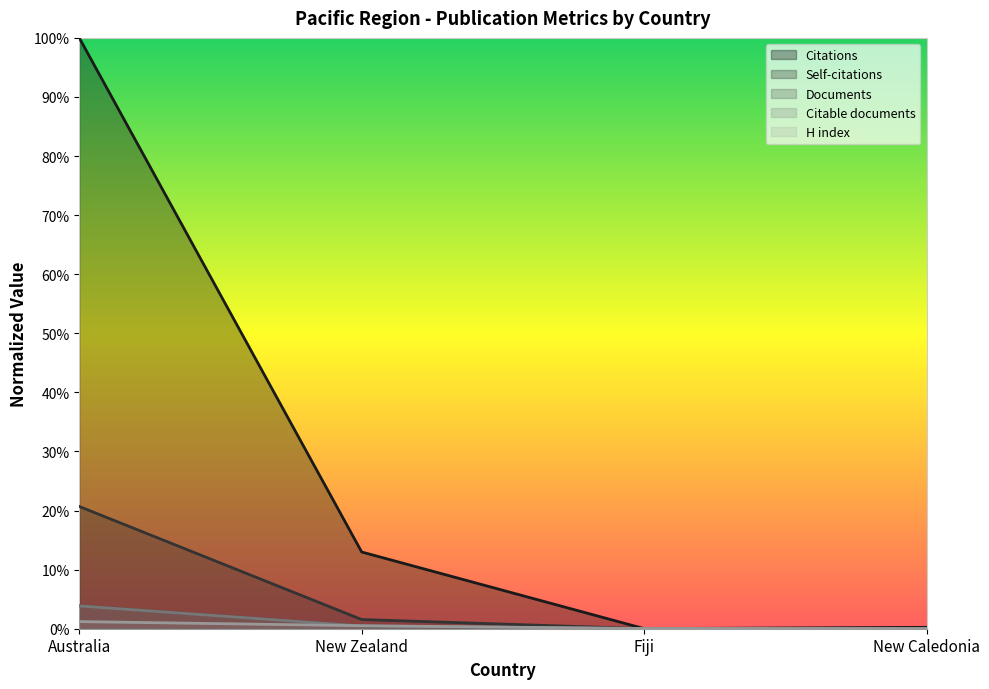

At which category is the sum across all series the highest?

Australia